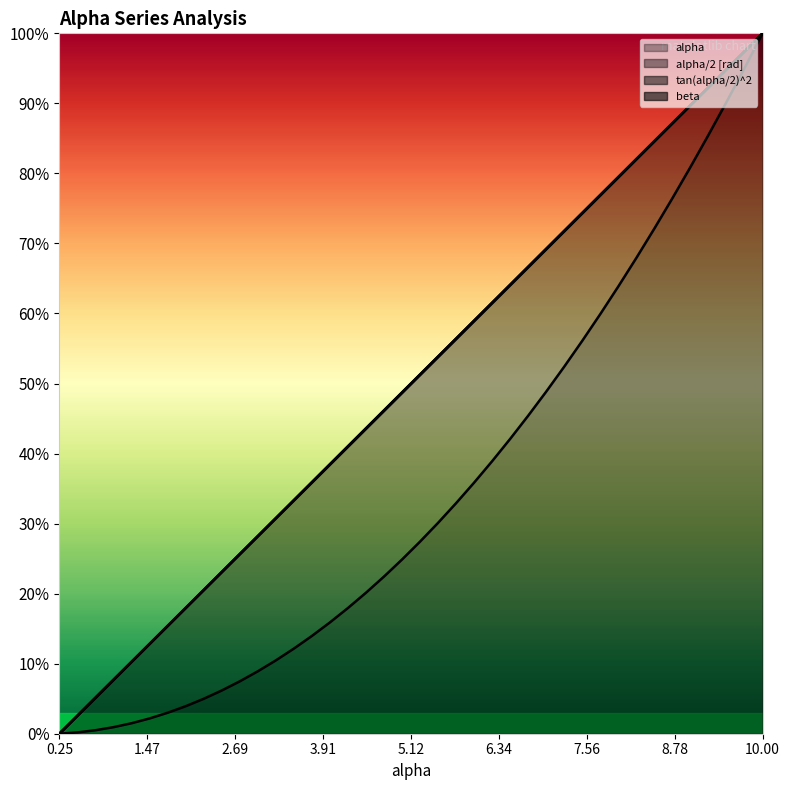

The value of alpha/2 [rad] at 3.75 is 0.6. True or false?

False